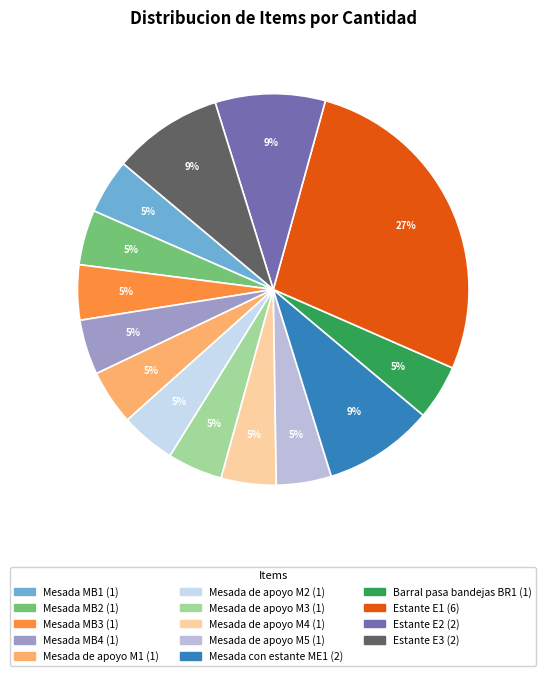

Which category has the biggest portion of the pie?

Estante E1